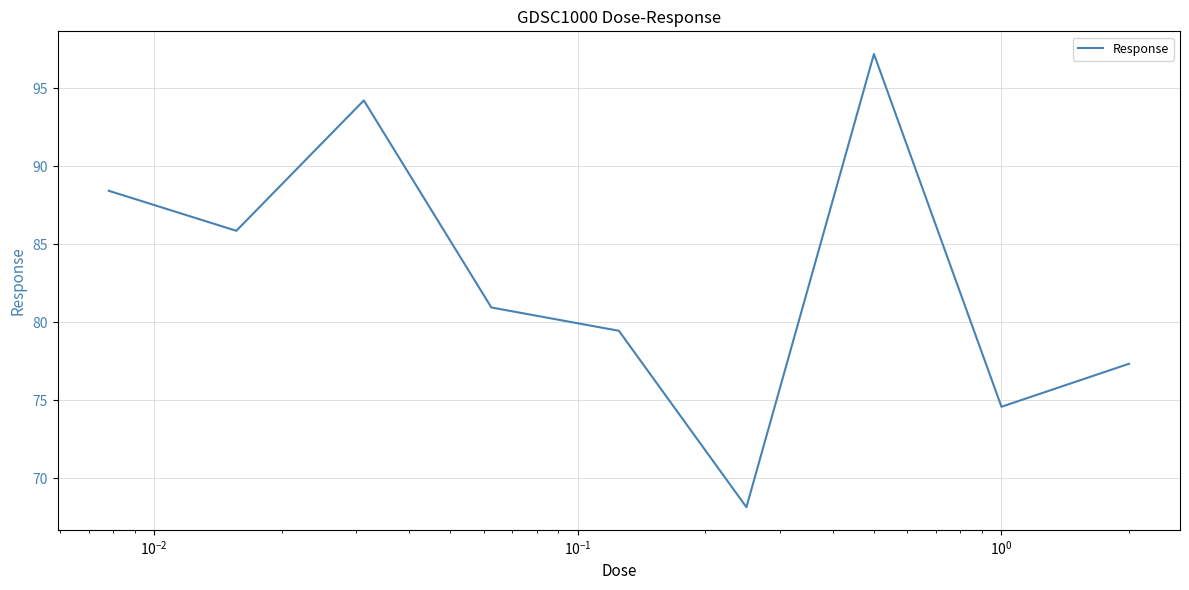

What is the greatest value displayed?

97.2